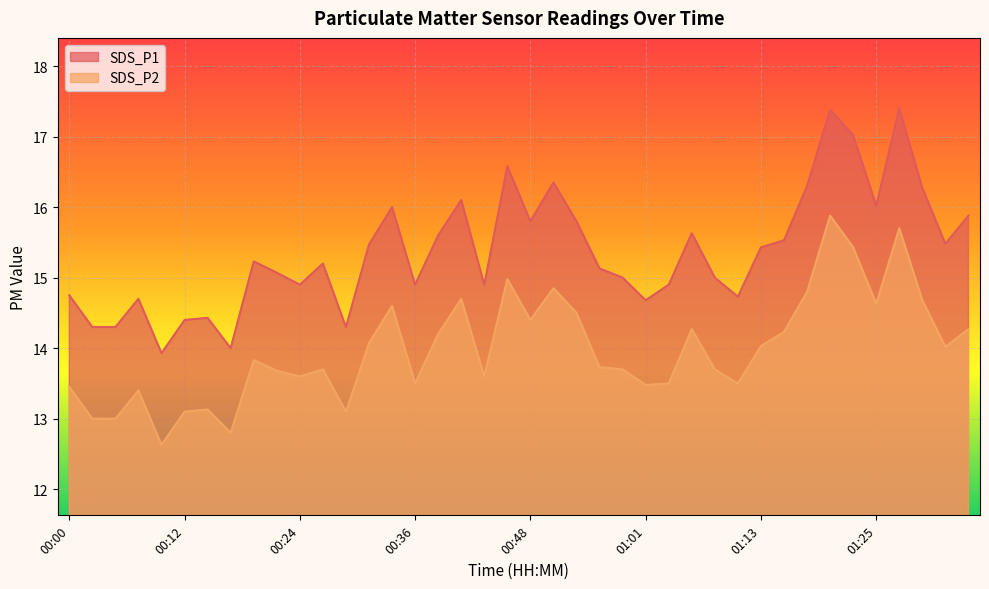

Reading left to right, extract all data points from this chart.

SDS_P1: 00:00=14.8	00:02=14.3	00:05=14.3	00:07=14.7	00:10=13.9	00:12=14.4	00:14=14.4	00:17=14.0	00:19=15.2	00:22=15.1	00:24=14.9	00:26=15.2	00:29=14.3	00:31=15.5	00:34=16.0	00:36=14.9	00:39=15.6	00:41=16.1	00:44=14.9	00:46=16.6	00:48=15.8	00:51=16.4	00:53=15.8	00:56=15.1	00:58=15.0	01:01=14.7	01:03=14.9	01:06=15.6	01:08=15.0	01:10=14.7	01:13=15.4	01:15=15.5	01:18=16.3	01:20=17.4	01:23=17.0	01:25=16.0	01:28=17.4	01:31=16.3	01:33=15.5	01:36=15.9
SDS_P2: 00:00=13.4	00:02=13.0	00:05=13.0	00:07=13.4	00:10=12.6	00:12=13.1	00:14=13.1	00:17=12.8	00:19=13.8	00:22=13.7	00:24=13.6	00:26=13.7	00:29=13.1	00:31=14.1	00:34=14.6	00:36=13.5	00:39=14.2	00:41=14.7	00:44=13.6	00:46=15.0	00:48=14.4	00:51=14.8	00:53=14.5	00:56=13.7	00:58=13.7	01:01=13.5	01:03=13.5	01:06=14.3	01:08=13.7	01:10=13.5	01:13=14.0	01:15=14.2	01:18=14.8	01:20=15.9	01:23=15.4	01:25=14.6	01:28=15.7	01:31=14.7	01:33=14.0	01:36=14.3